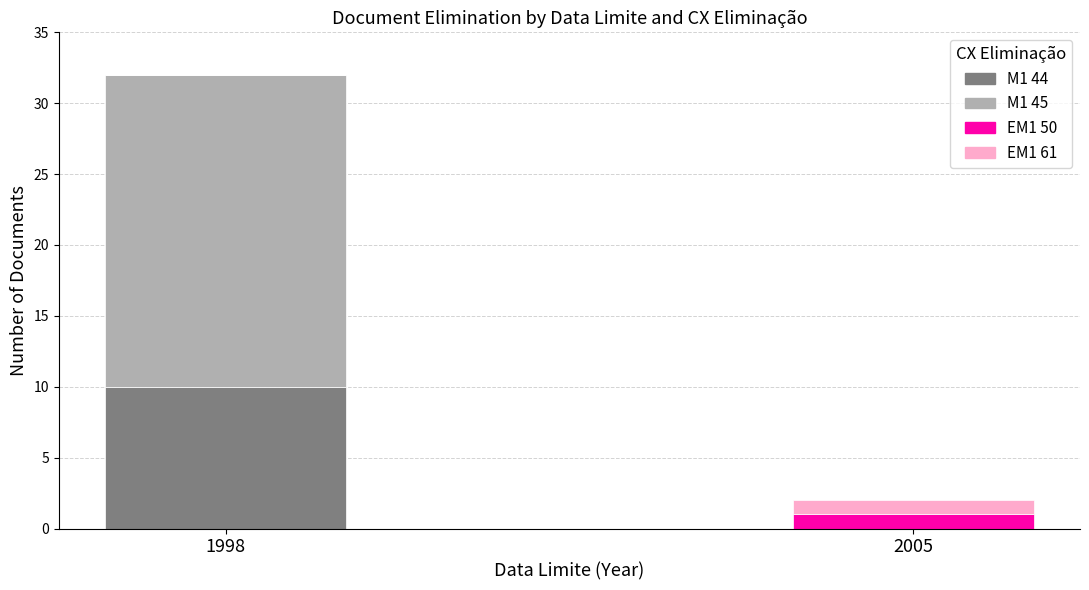

True or false: M1 44 has a value of 0 at 2005.

True